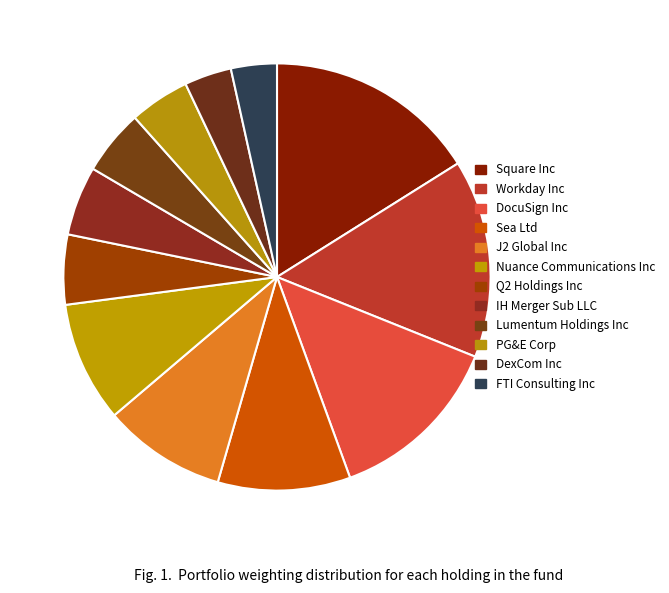

Between Workday Inc and Square Inc, which is larger?

Square Inc